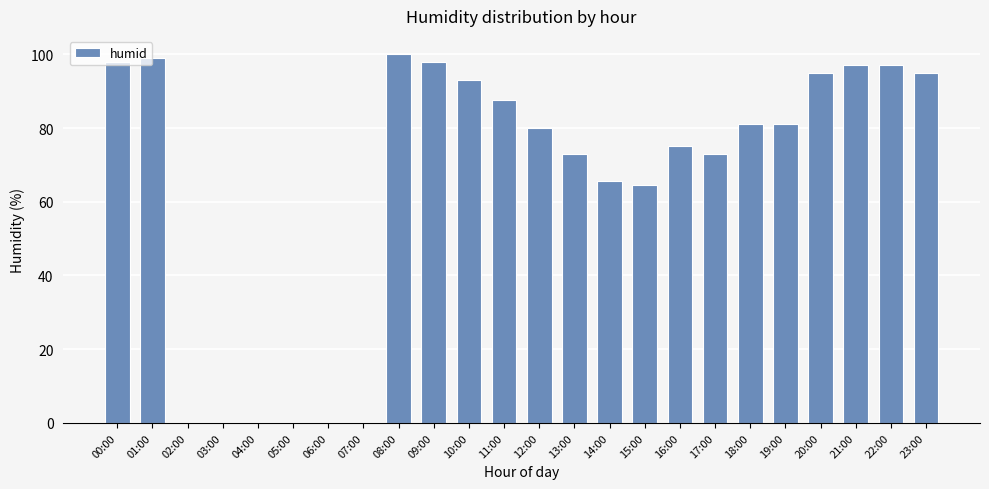

What is the change in value from 03:00 to 18:00?

+81.0